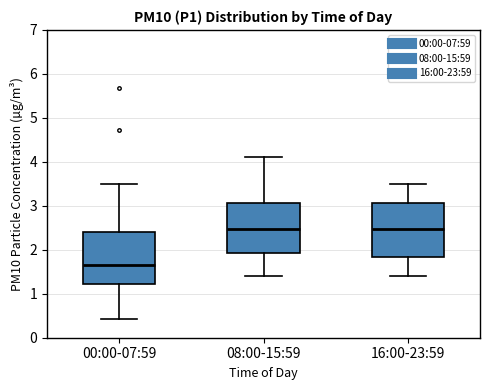

Reading left to right, read every box against the y-axis: the position of its median line, the range the box covers, and the ends of its whiskers. The values are not printed on the chart, so give them approximately, as read against the axis.

00:00-07:59: median 1.7, box 1.2 to 2.4, whiskers 0.4 to 3.5
08:00-15:59: median 2.5, box 1.9 to 3.1, whiskers 1.4 to 4.1
16:00-23:59: median 2.5, box 1.8 to 3.1, whiskers 1.4 to 3.5